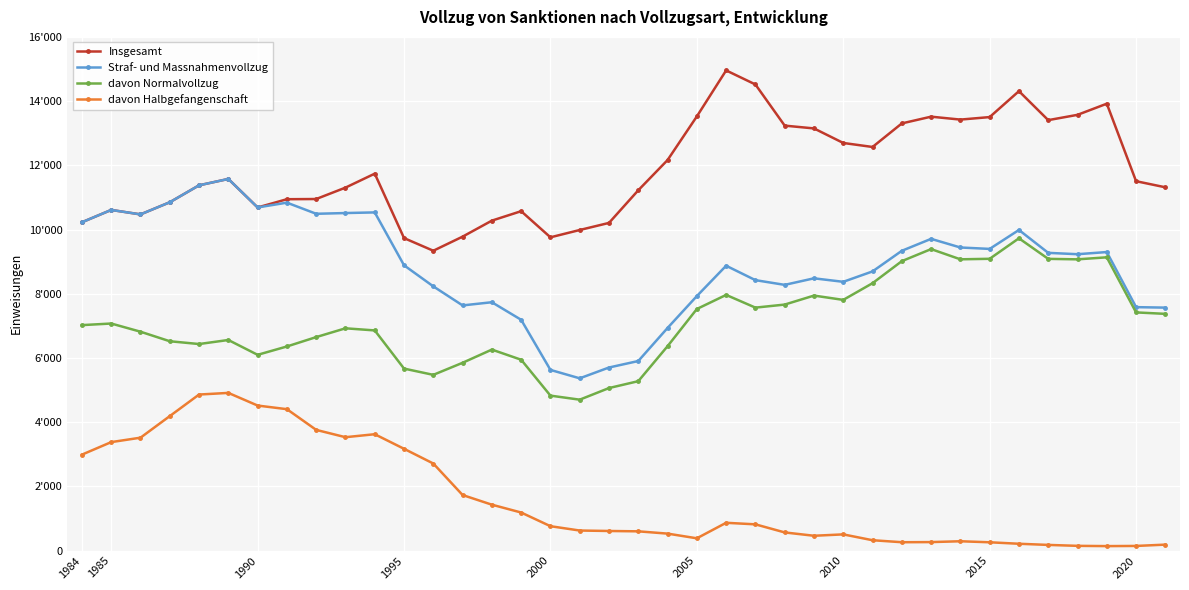

True or false: davon Normalvollzug has more than 1 points higher than both neighbors.

True